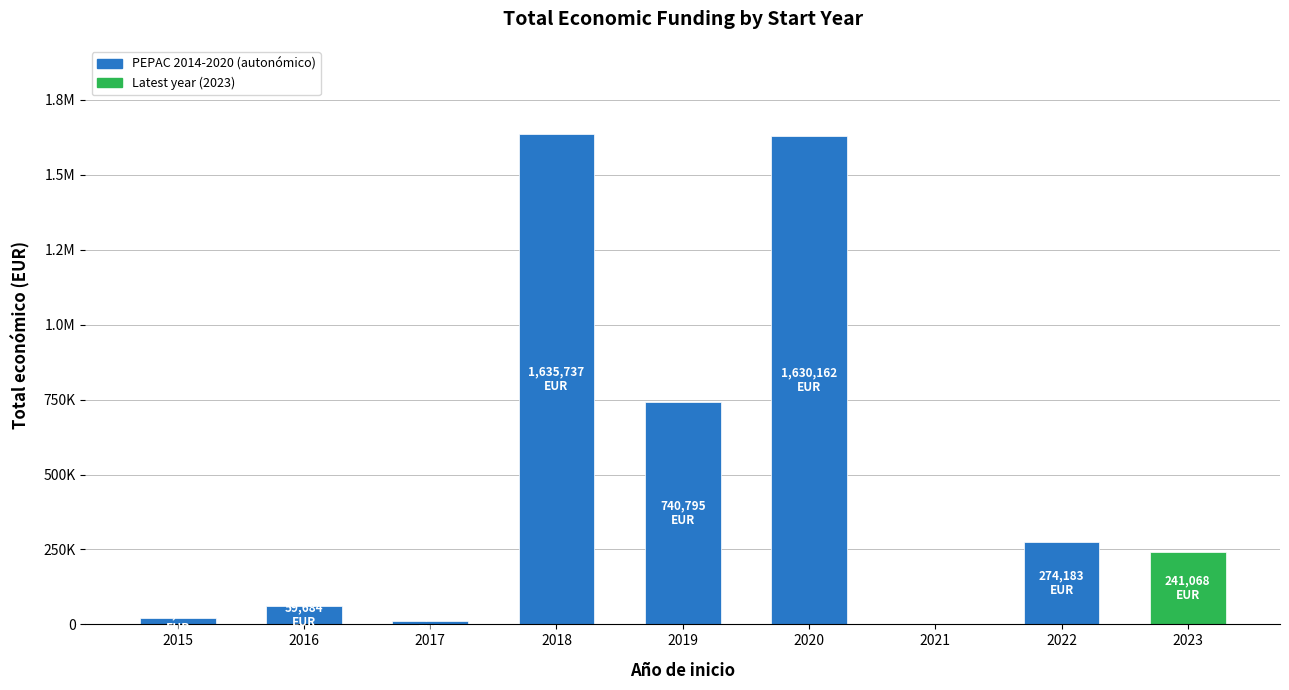

Reading left to right, extract all data points from this chart.

19999	59684	12000	1635737	740795	1630162	0	274183	241068